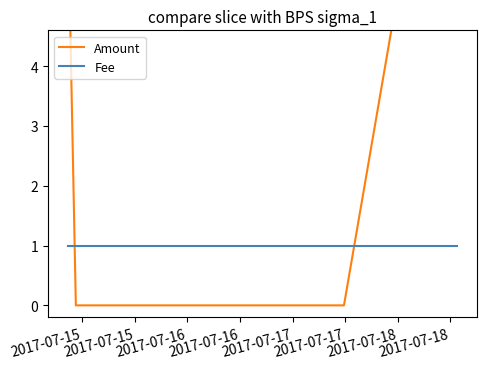

List the series in order of their overall mean, lowest first.

Fee, Amount